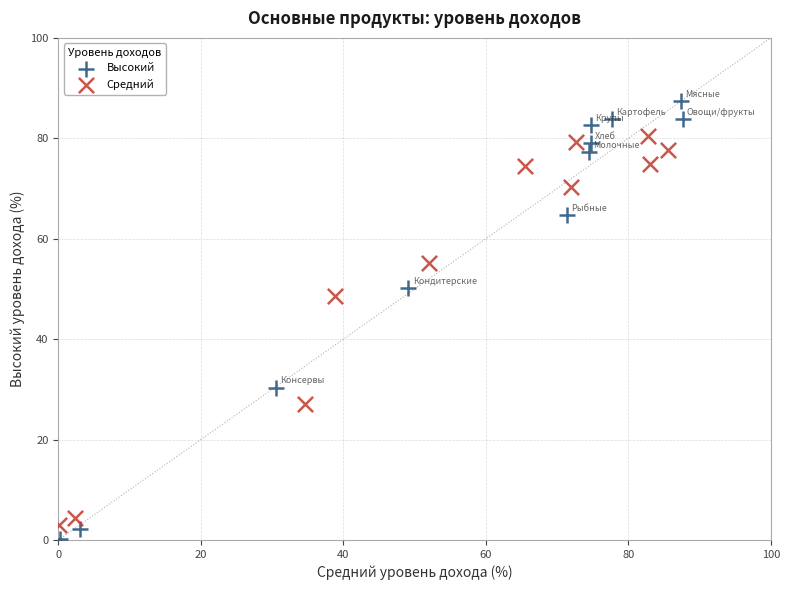

Which series has the widest spread of Y values?

Высокий